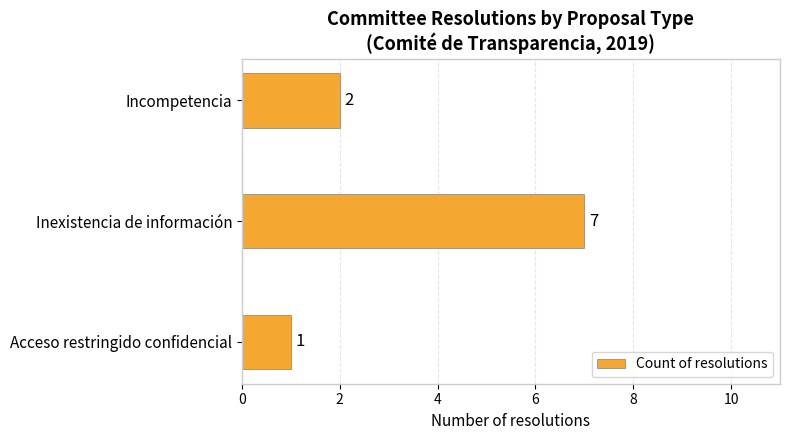

Count the values in the range 1 to 7.

3